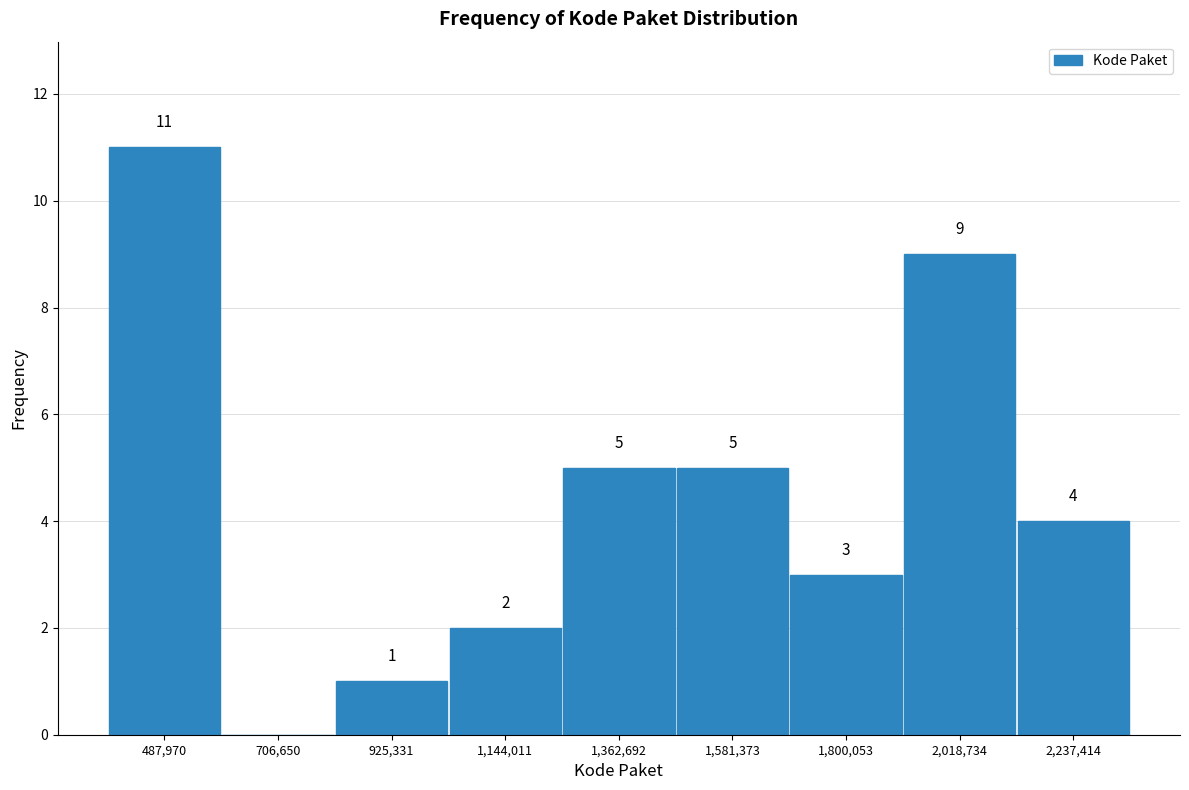

Which range on the x-axis has the tallest bar?

400000 to 600000